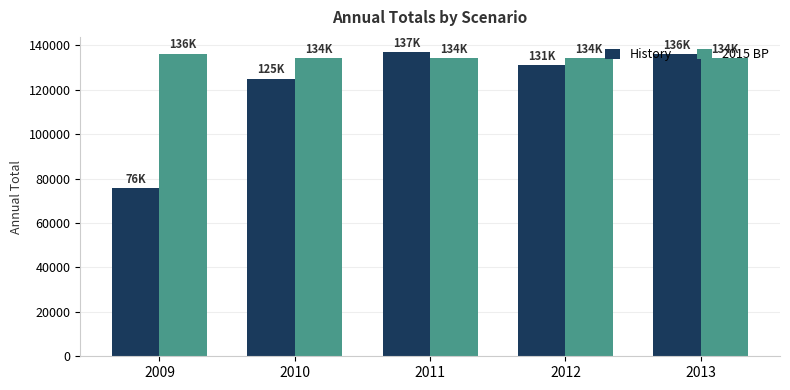

What is the greatest value displayed?

136960.5